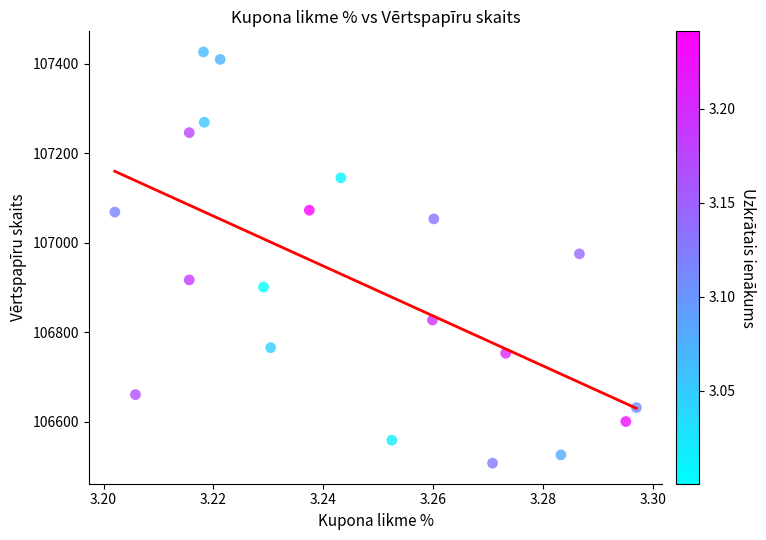

What is the range of Y values (max minus min)?

919.2